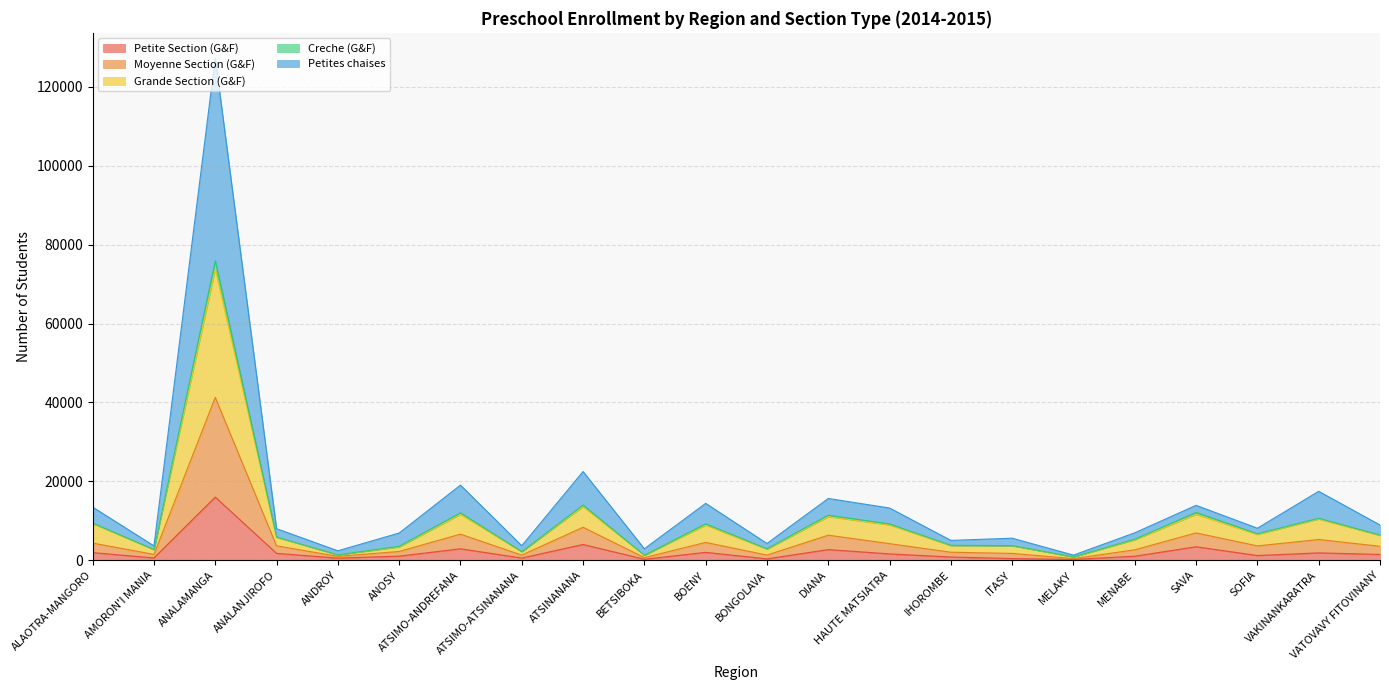

Which series has the widest spread of values?

Petites chaises